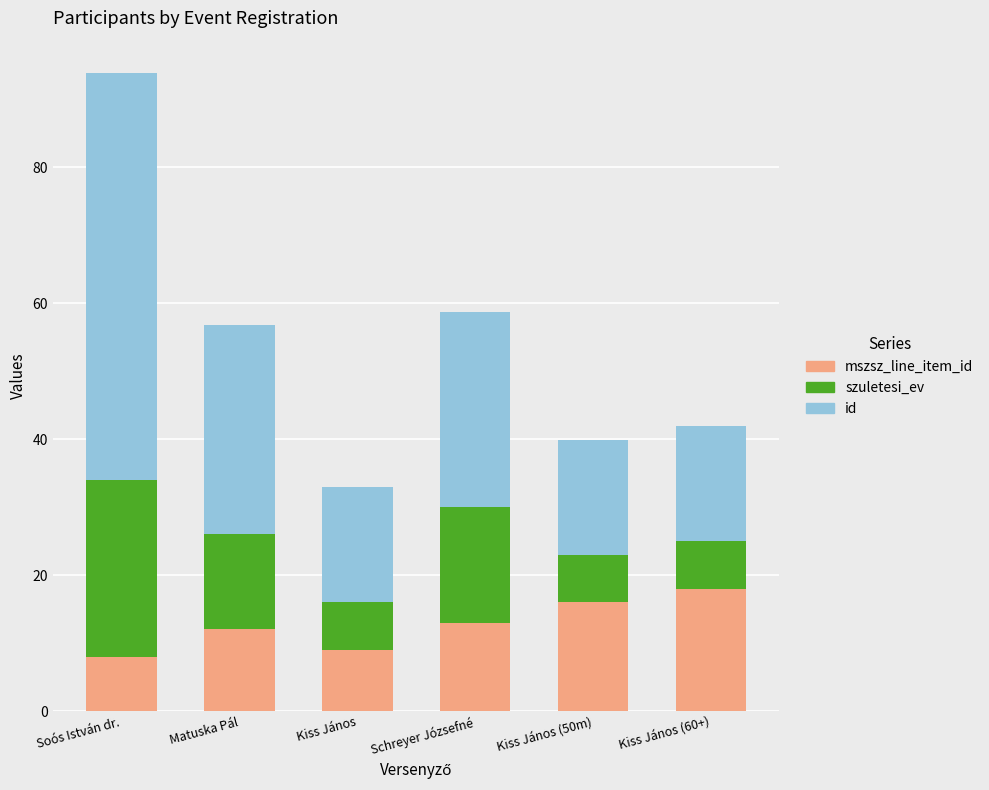

What is the total value across all series at Kiss János (50m)?

39.9